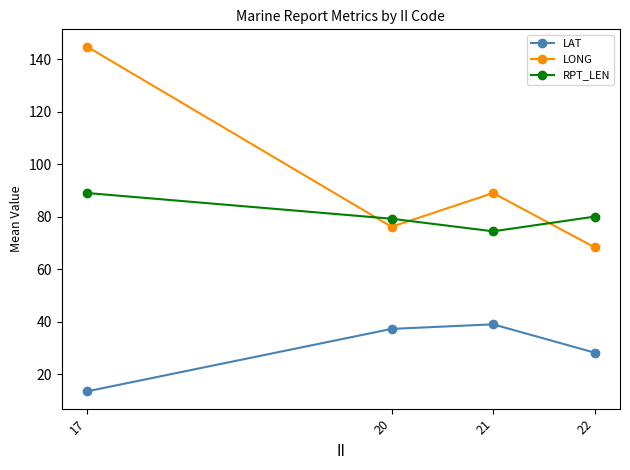

Does the chart display data point markers on the line(s)?

Yes